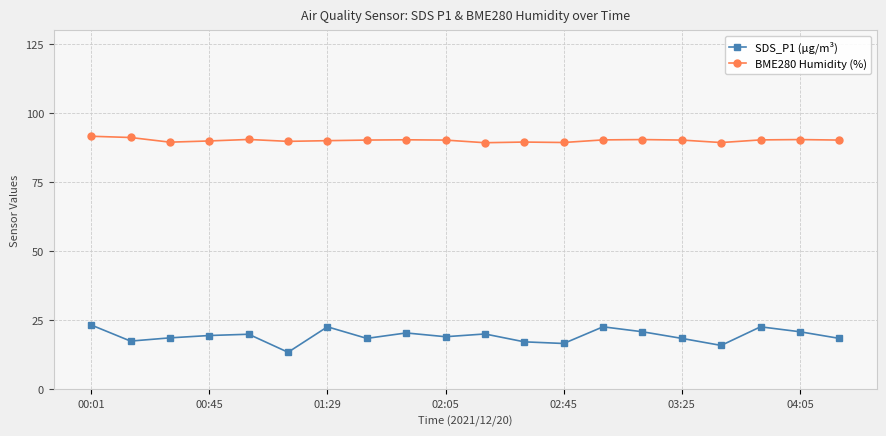

True or false: SDS_P1 (µg/m³) and BME280 Humidity (%) intersect in this chart.

False